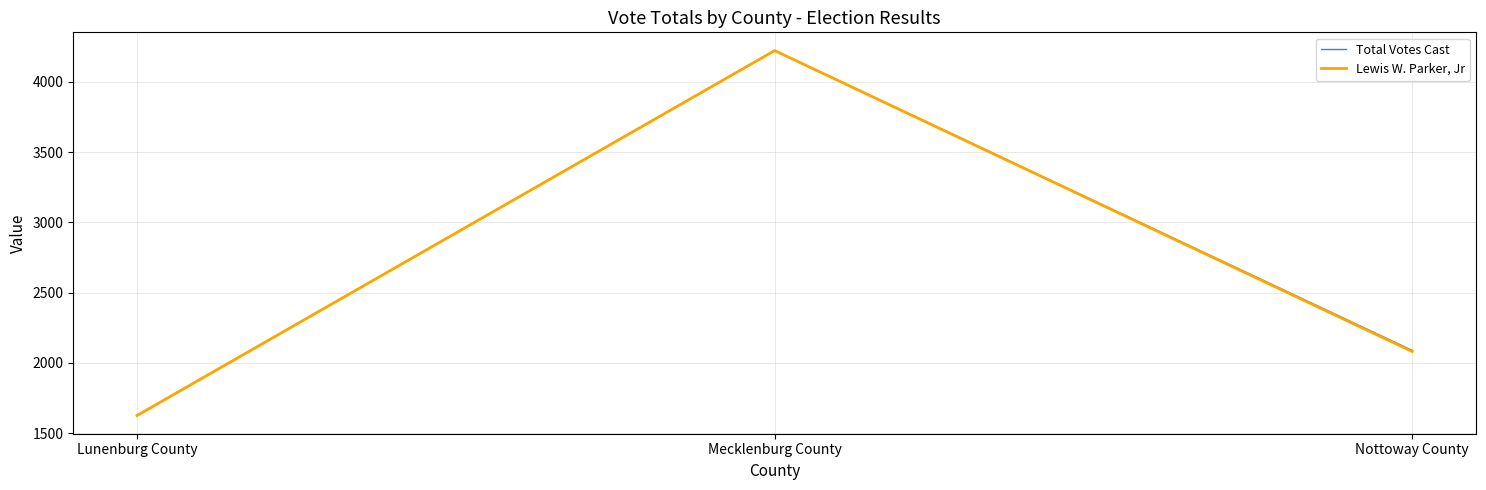

At which category is the sum across all series the highest?

Mecklenburg County